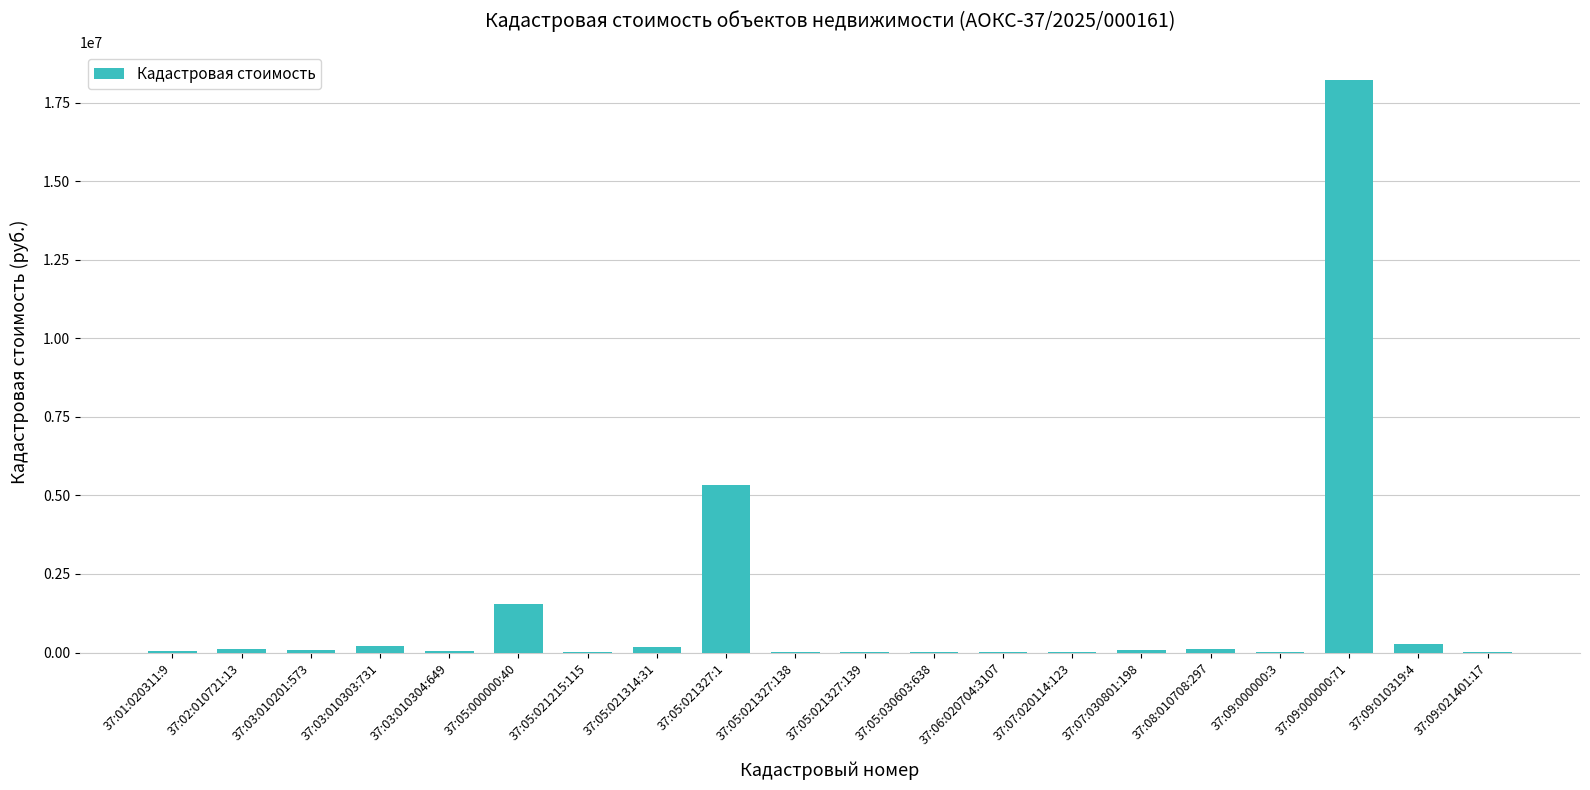

True or false: the data shows 8259721.2 at 37:05:021327:1.

False